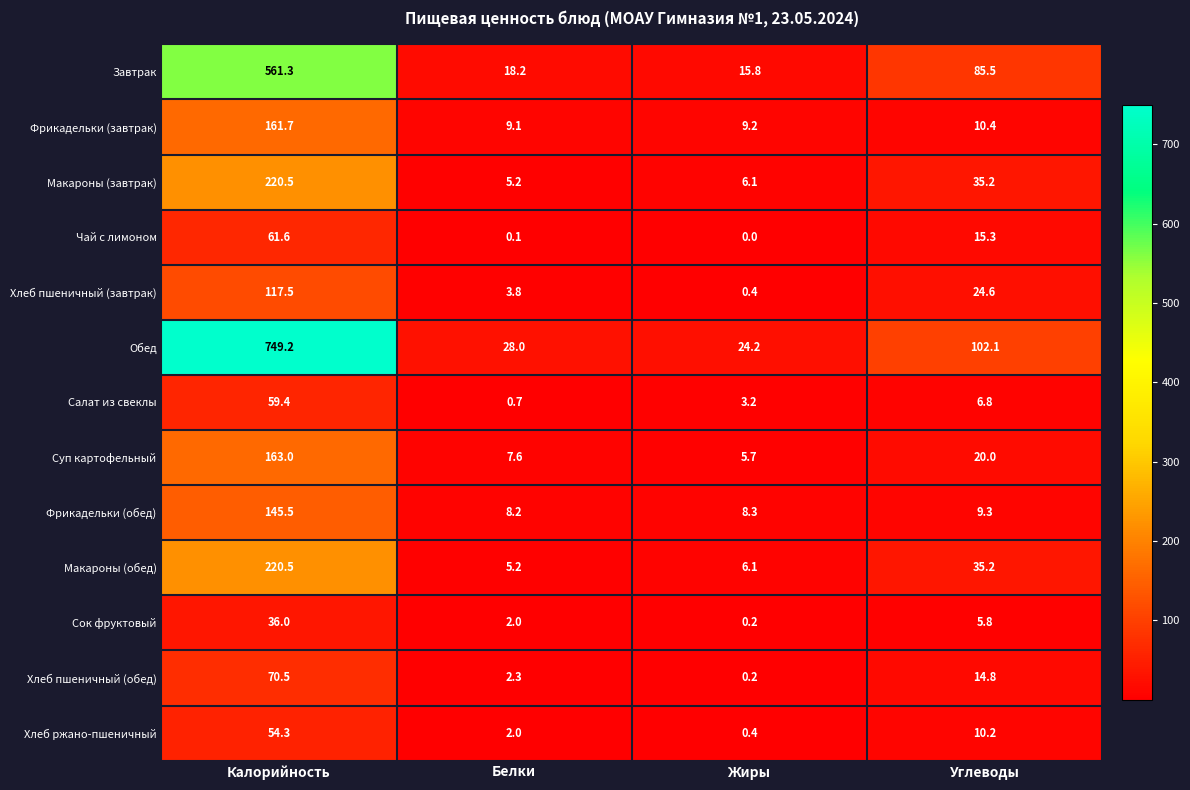

Which category has the lowest value across all series?

Жиры